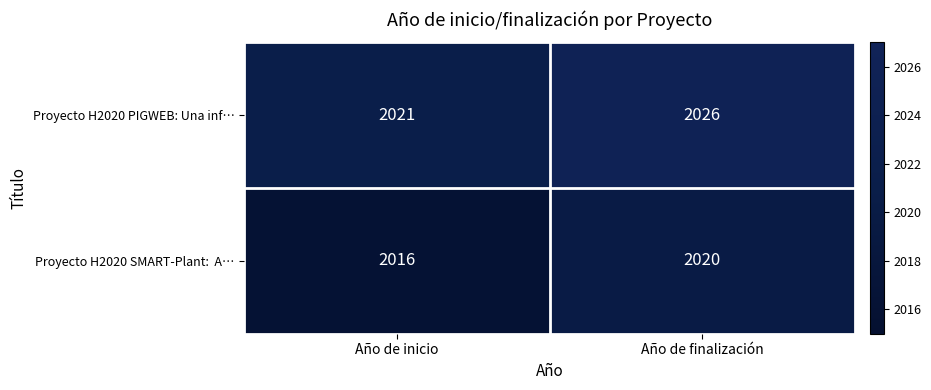

What is the minimum value shown in the chart?

2016